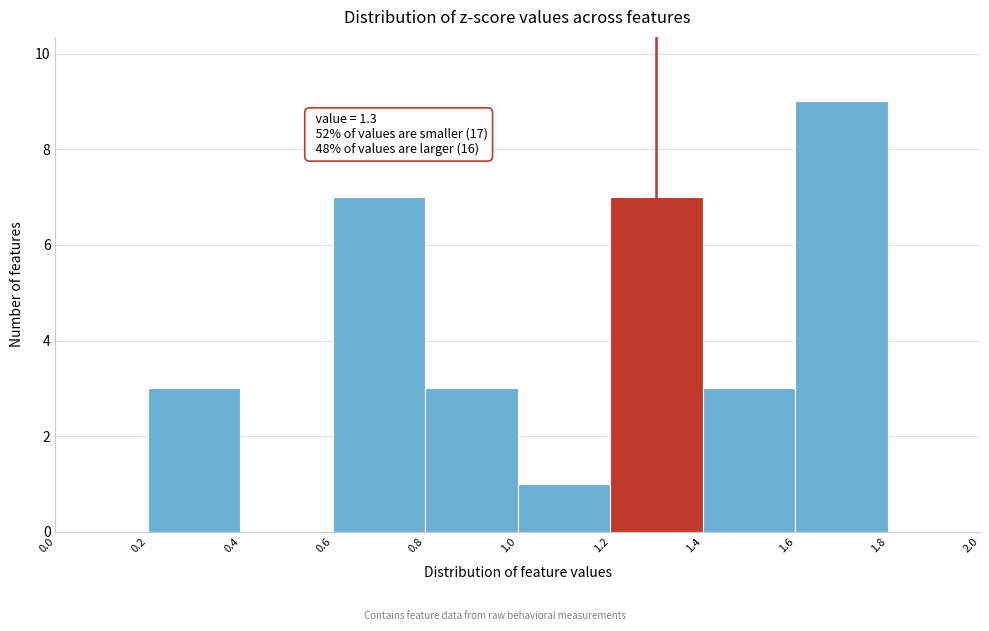

Over which range of the x-axis is the bar tallest?

1.6 to 1.8